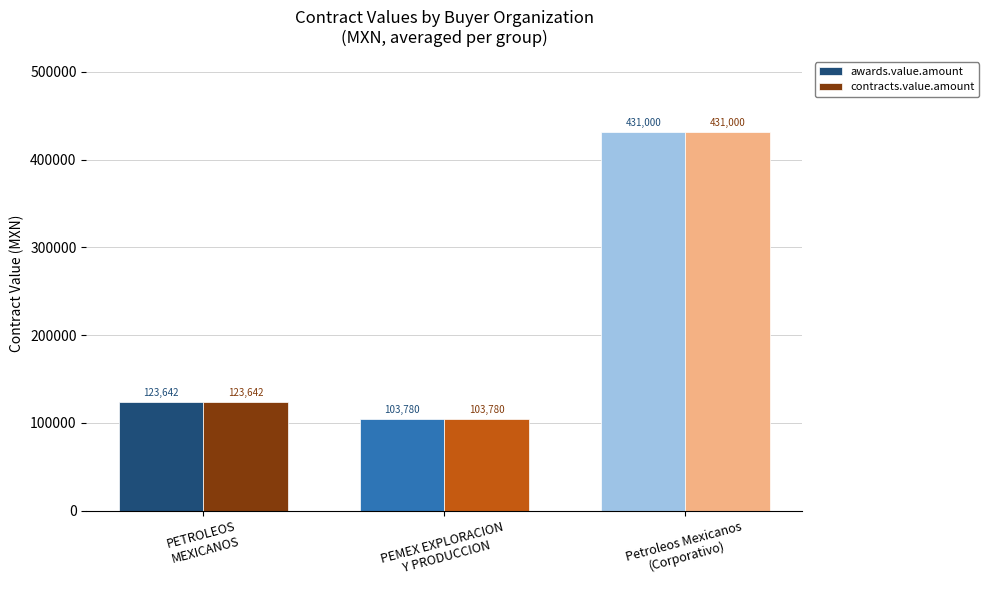

Reading right to left, list all the values displayed in this chart.

awards.value.amount: 431000.0	103780.0	123642.0
contracts.value.amount: 431000.0	103780.0	123642.0